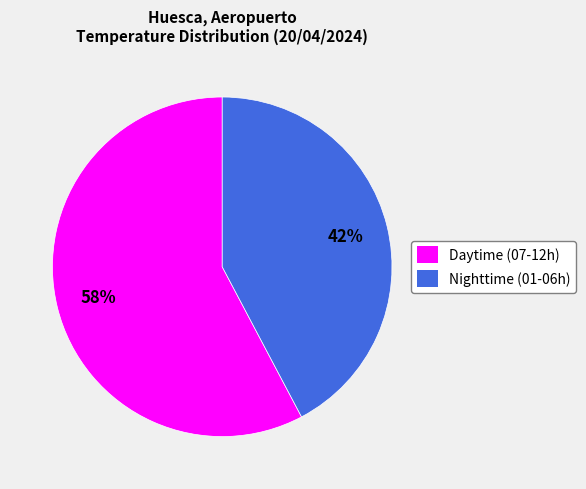

What percentage is the Daytime (07-12h) slice, to the nearest percent?

58%